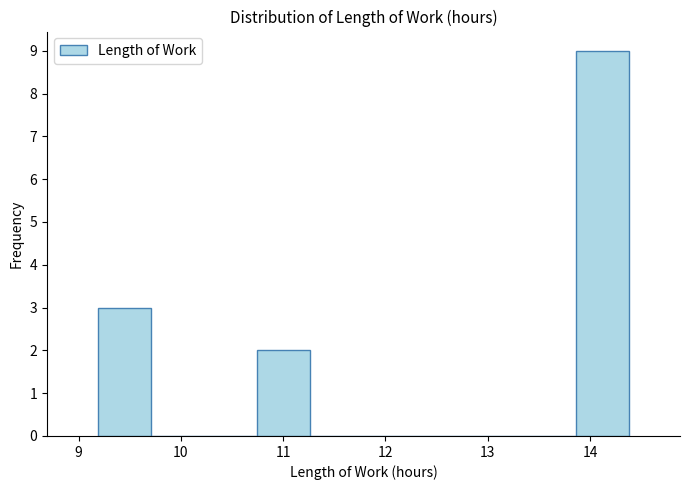

Which range on the x-axis has the tallest bar?

13.9 to 14.4